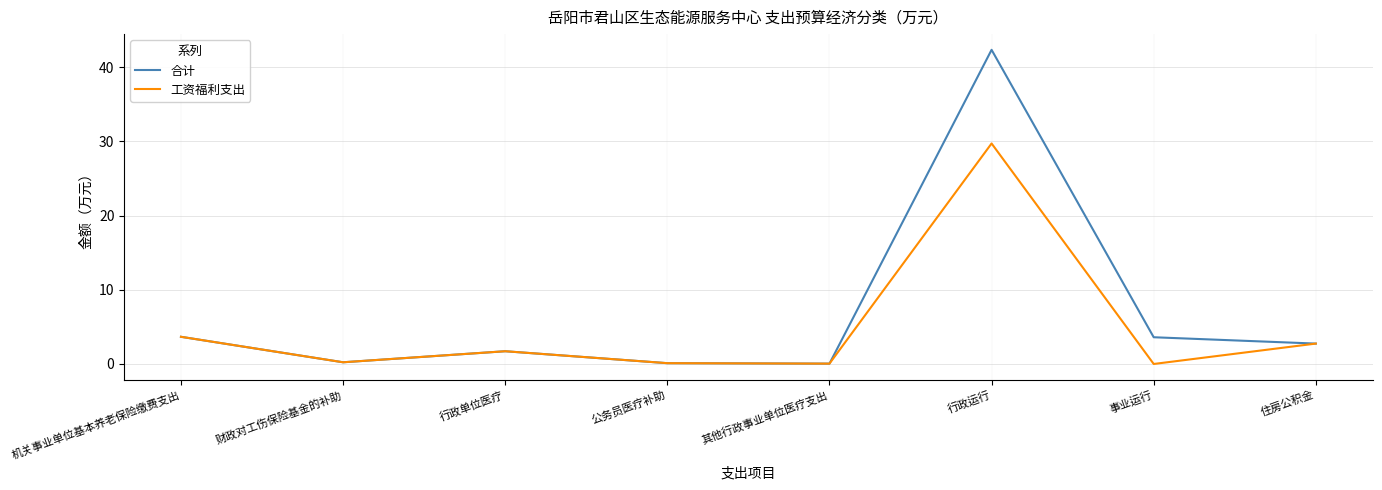

What is the approximate value of 工资福利支出 at 行政单位医疗?

1.7